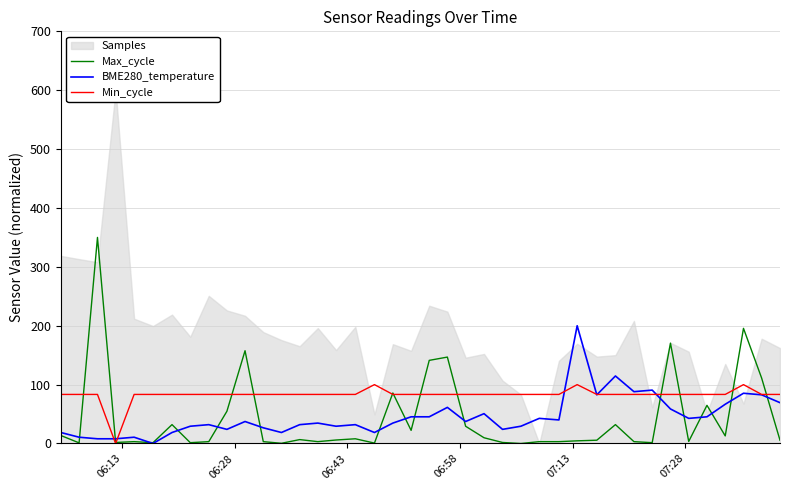

Reading right to left, extract all data points from this chart.

Max_cycle: 5.6	111.2	195.6	12.9	64.8	3.5	170.5	1.4	3.1	32.1	5.6	4.5	3.1	3.1	0.0	1.7	9.8	29.3	146.8	141.2	22.3	85.8	0.7	8.0	5.9	3.1	6.6	0.3	3.1	157.6	54.7	3.1	1.4	32.1	1.4	3.1	1.7	350.0	1.0	13.6
BME280_temperature: 69.3	82.7	85.3	66.7	45.3	42.7	58.7	90.7	88.0	114.7	82.7	200.0	40.0	42.7	29.3	24.0	50.7	37.3	61.3	45.3	45.3	34.7	18.7	32.0	29.3	34.7	32.0	18.7	26.7	37.3	24.0	32.0	29.3	18.7	0.0	10.7	8.0	8.0	10.7	18.7
Min_cycle: 83.3	83.3	100.0	83.3	83.3	83.3	83.3	83.3	83.3	83.3	83.3	100.0	83.3	83.3	83.3	83.3	83.3	83.3	83.3	83.3	83.3	83.3	100.0	83.3	83.3	83.3	83.3	83.3	83.3	83.3	83.3	83.3	83.3	83.3	83.3	83.3	0.0	83.3	83.3	83.3